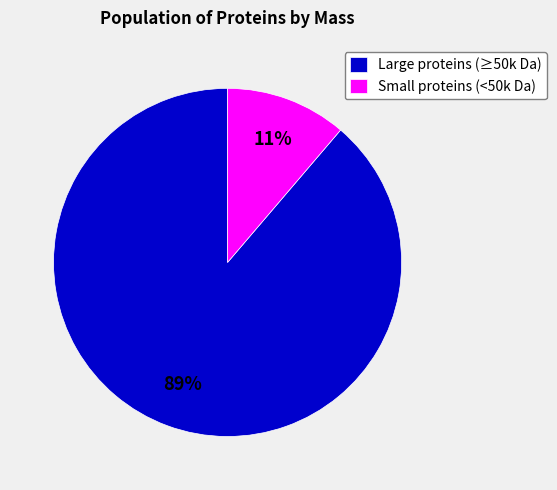

Rank the categories by value from highest to lowest.

Large proteins (≥50k Da), Small proteins (<50k Da)